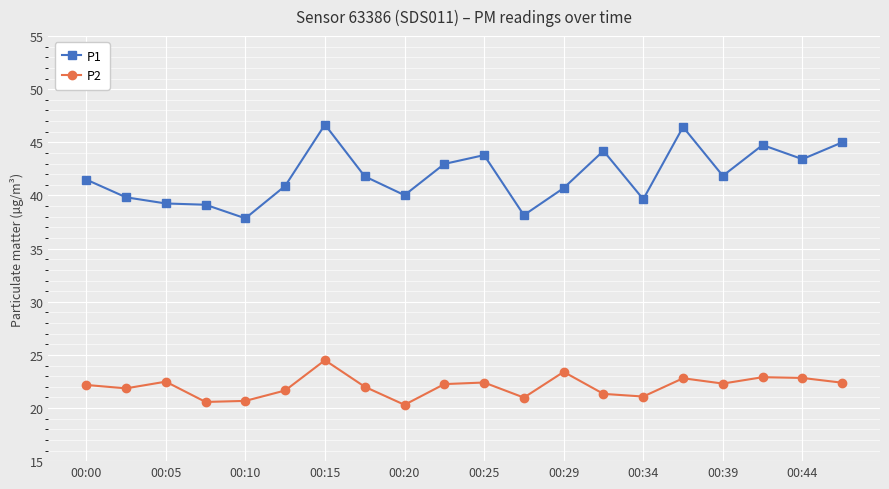

Rank the series by their average value, from lowest to highest.

P2, P1